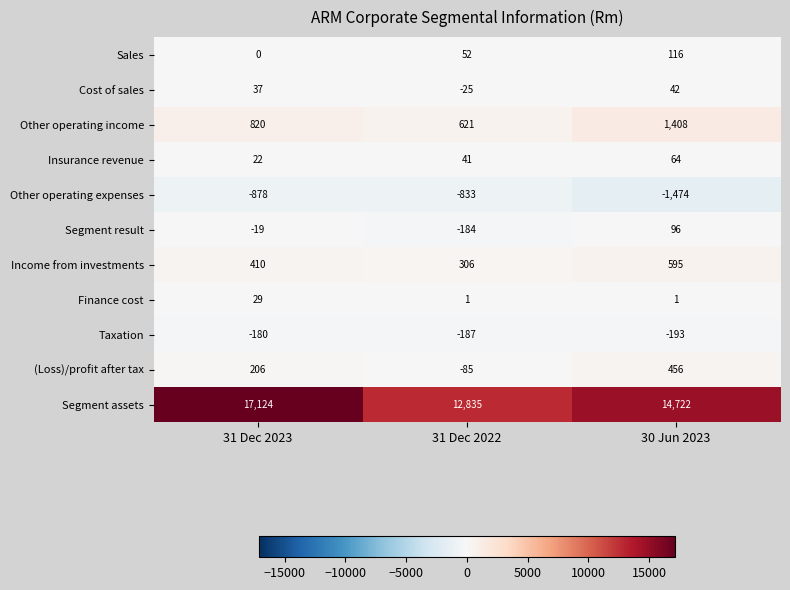

Is the value of Segment assets at 31 Dec 2022 greater than the value of Taxation at 30 Jun 2023?

Yes